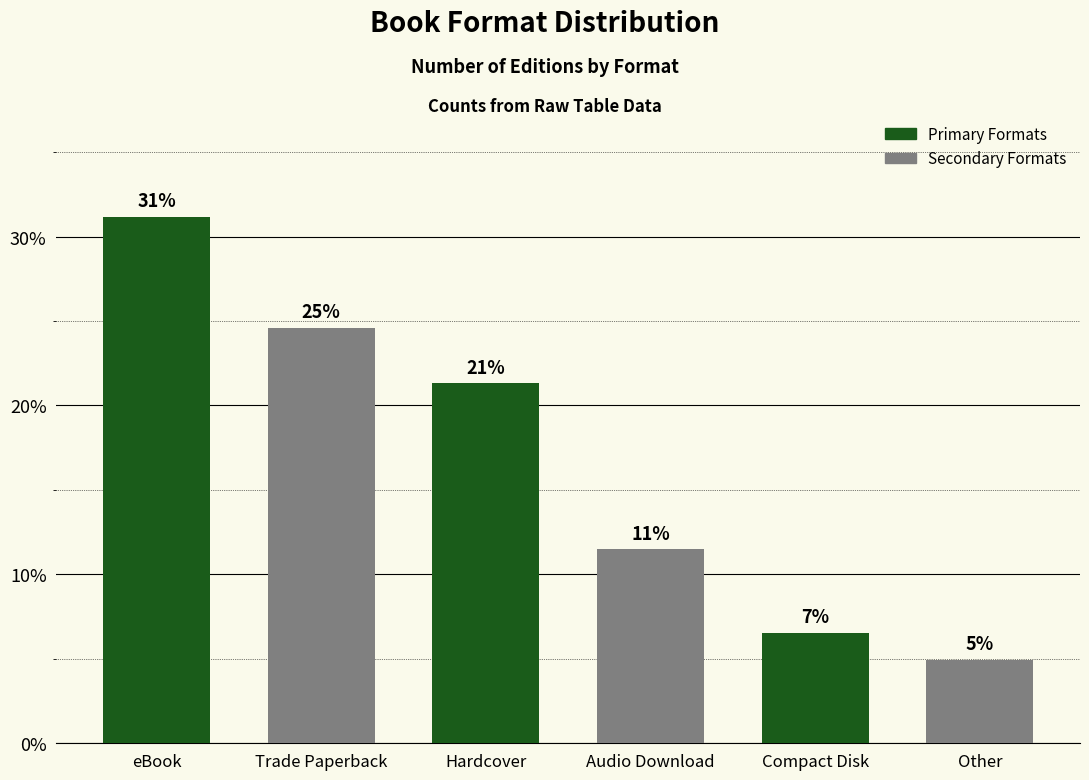

What is the change in value from Compact Disk to Other?

-1.6